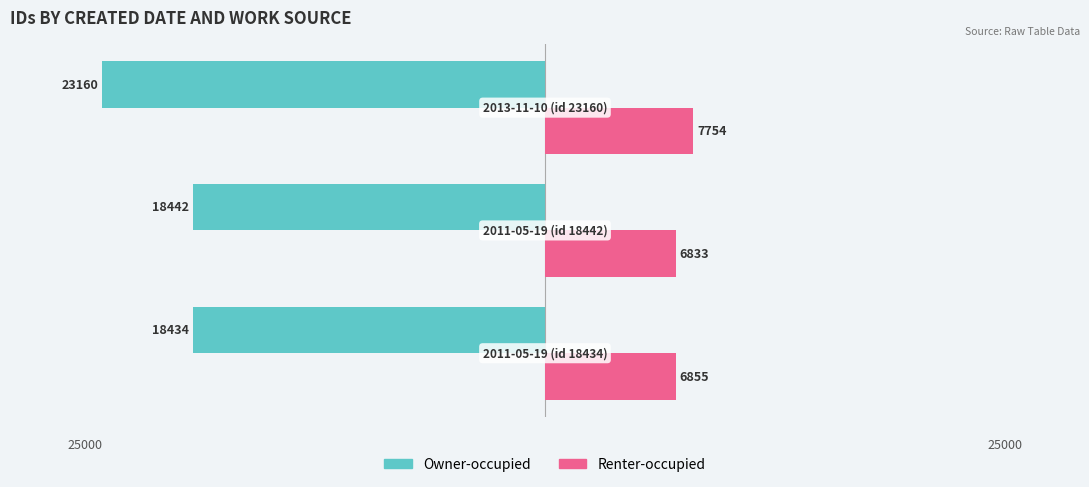

What are all the series names shown in the legend?

Owner-occupied, Renter-occupied